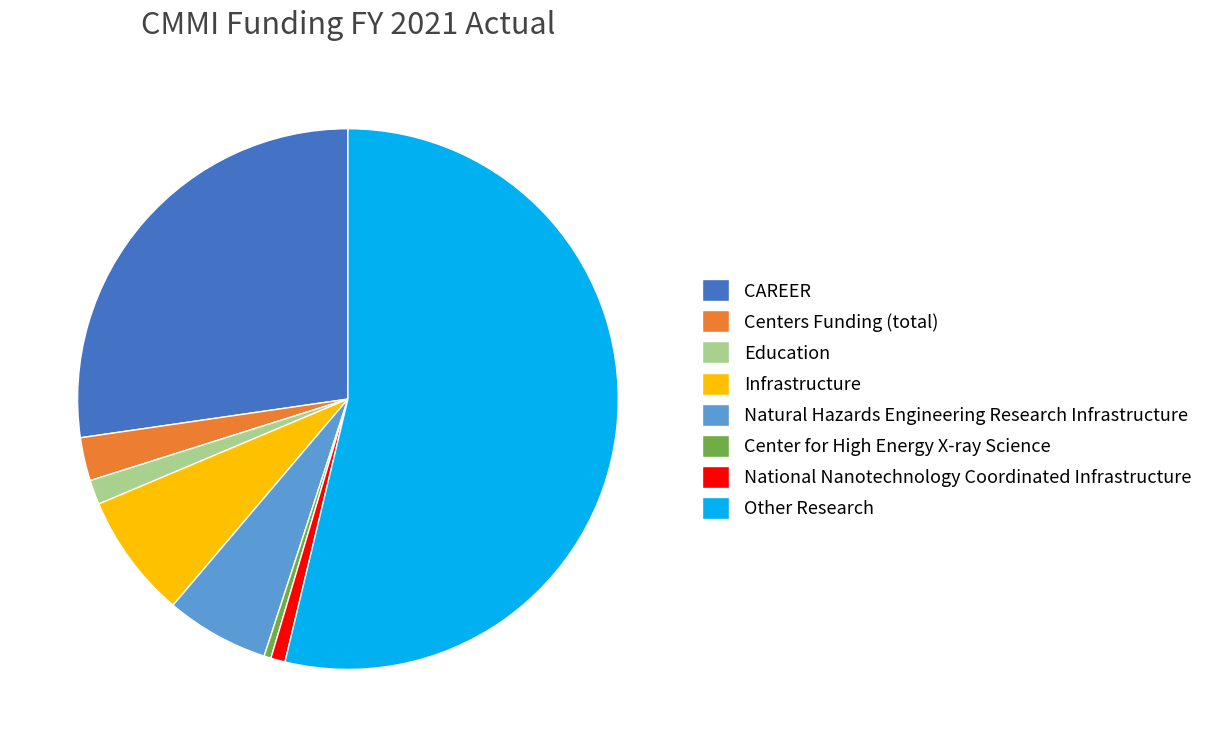

What is the ratio of the value at Other Research to the value at Infrastructure?

7.2